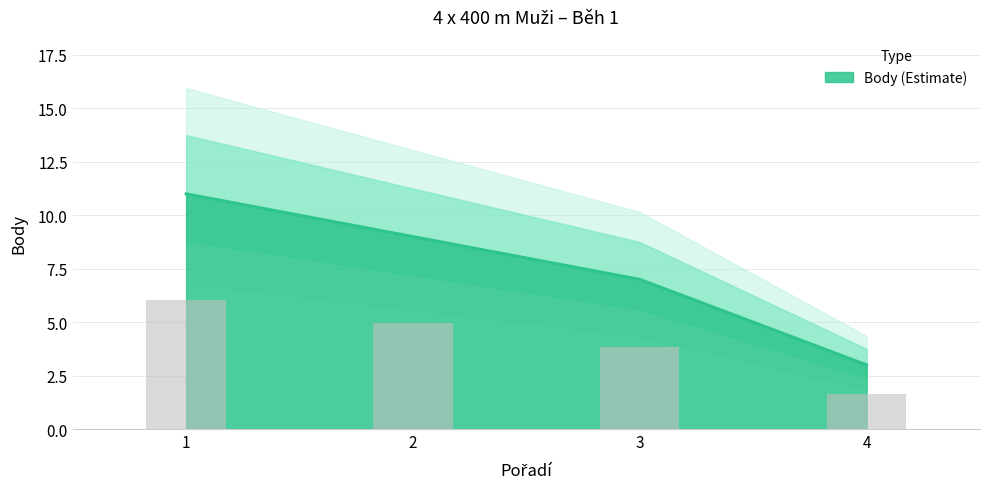

What is the value of the 2nd bar from the left?

9